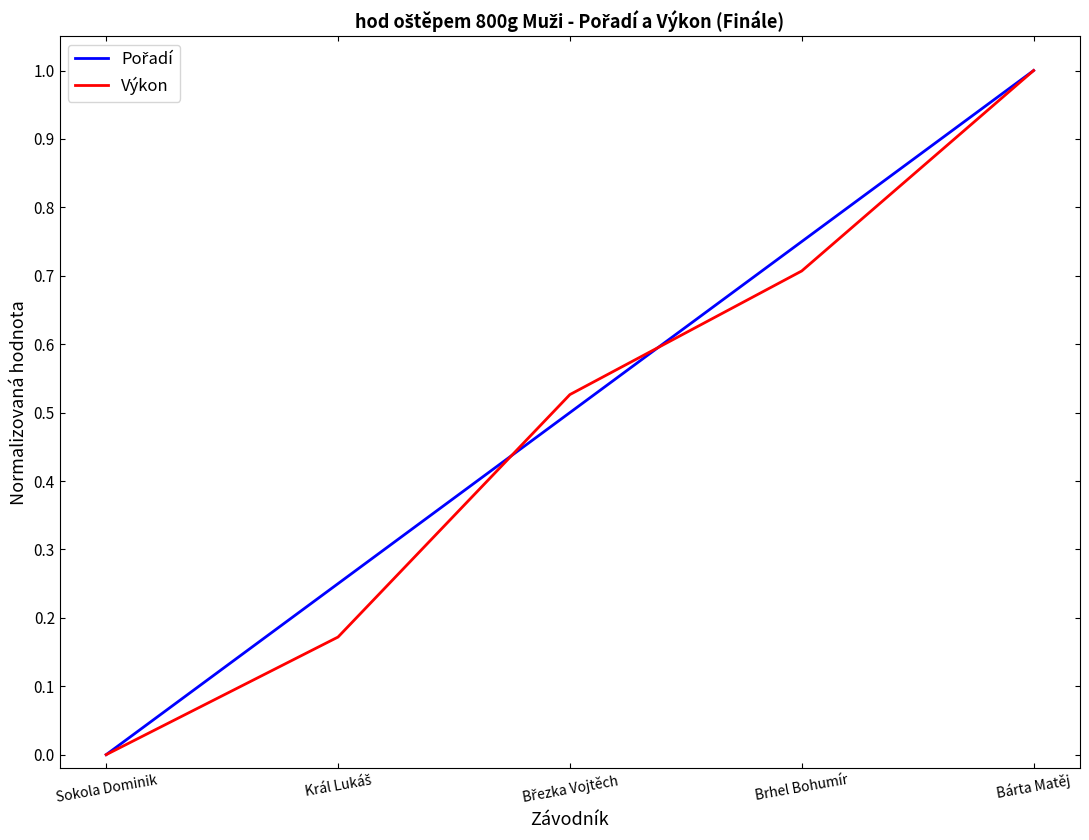

At which category is the sum across all series the highest?

Bárta Matěj